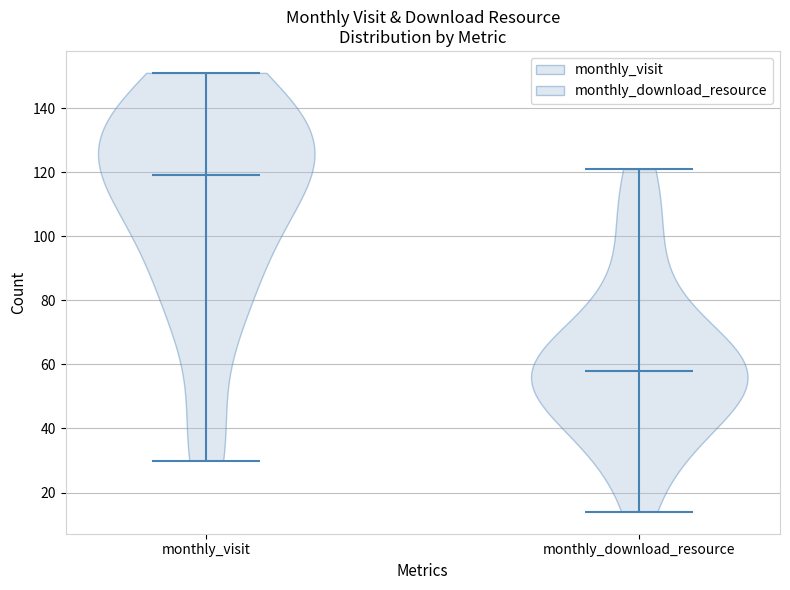

Reading left to right, read every violin against the y-axis: where its median line is, and the lowest and highest points it reaches. The values are not printed on the chart, so give them approximately, as read against the axis.

monthly_visit: median line 120, lowest point 30, highest point 152
monthly_download_resource: median line 58, lowest point 14, highest point 122